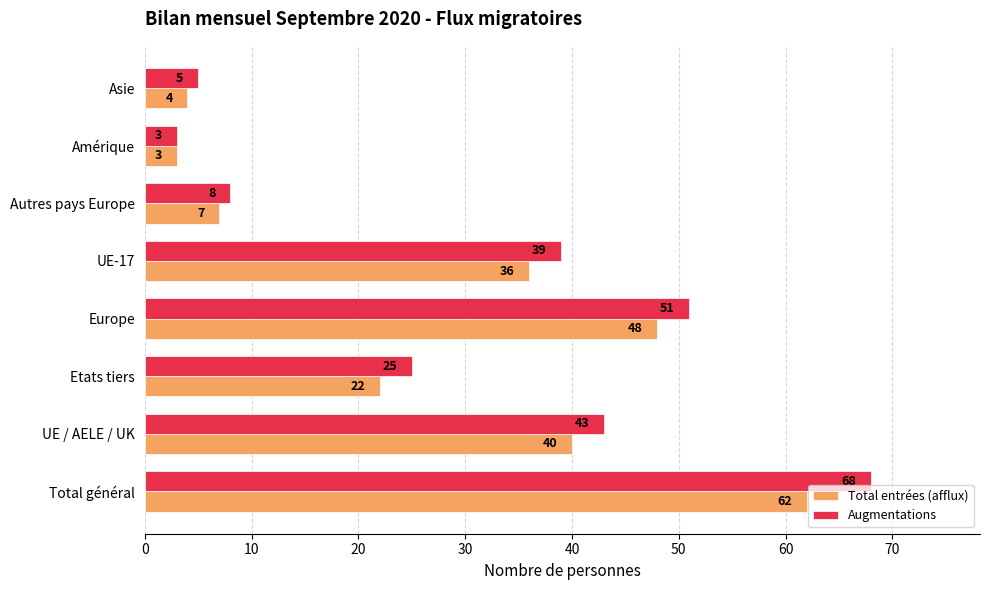

Which series has the largest range (max minus min)?

Augmentations